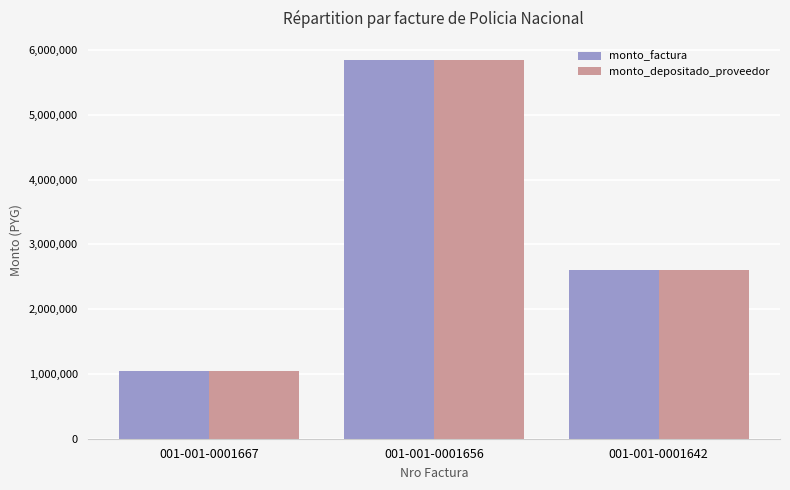

What value does the monto_factura series have at 001-001-0001667?

1050000